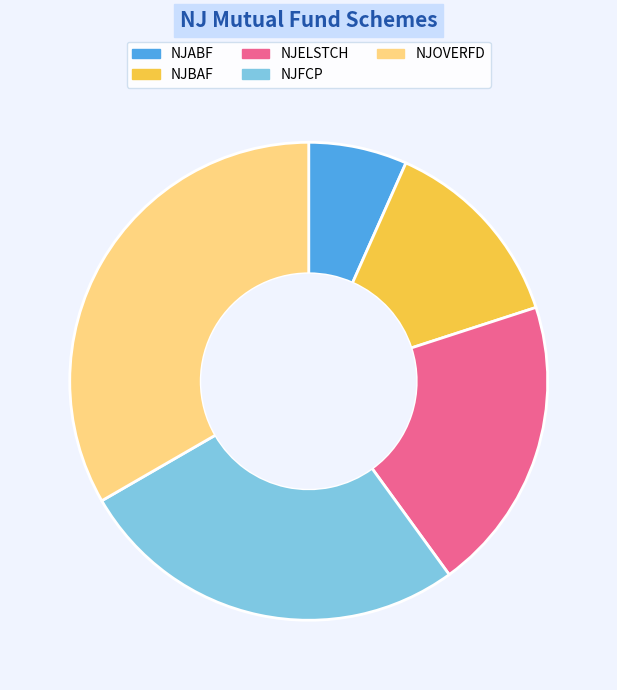

Is there any slice that represents more than half of the pie?

No